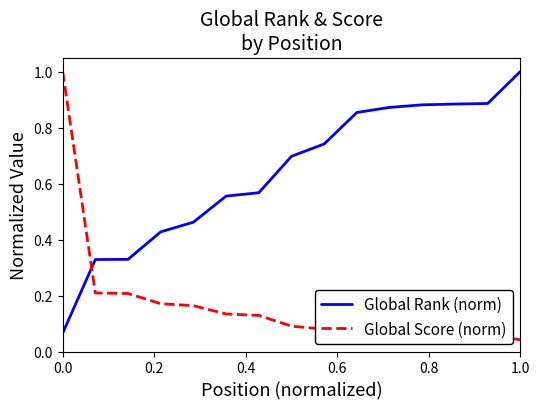

Rank the series by their average value, from lowest to highest.

Global Score (norm), Global Rank (norm)